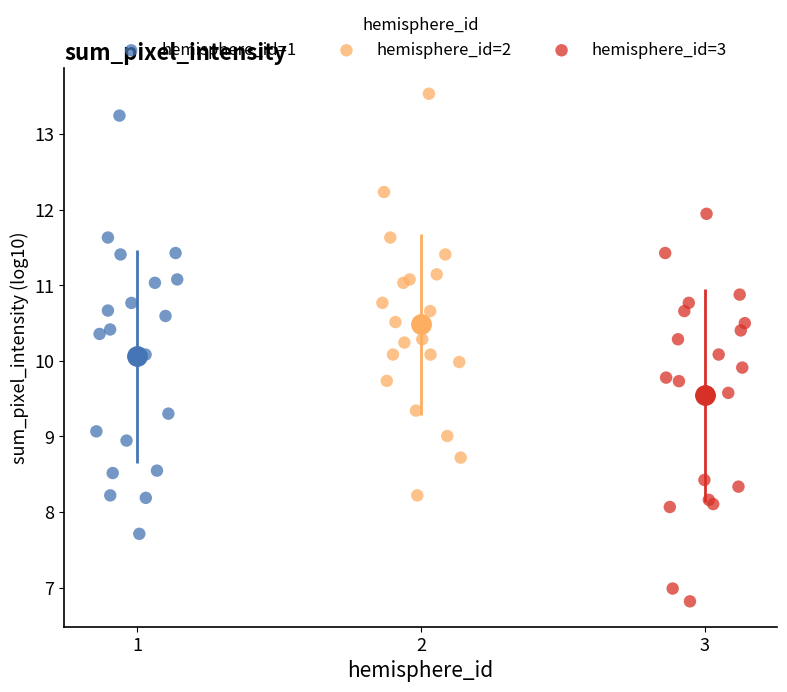

Which series reaches the minimum Y coordinate?

hemisphere_id=3